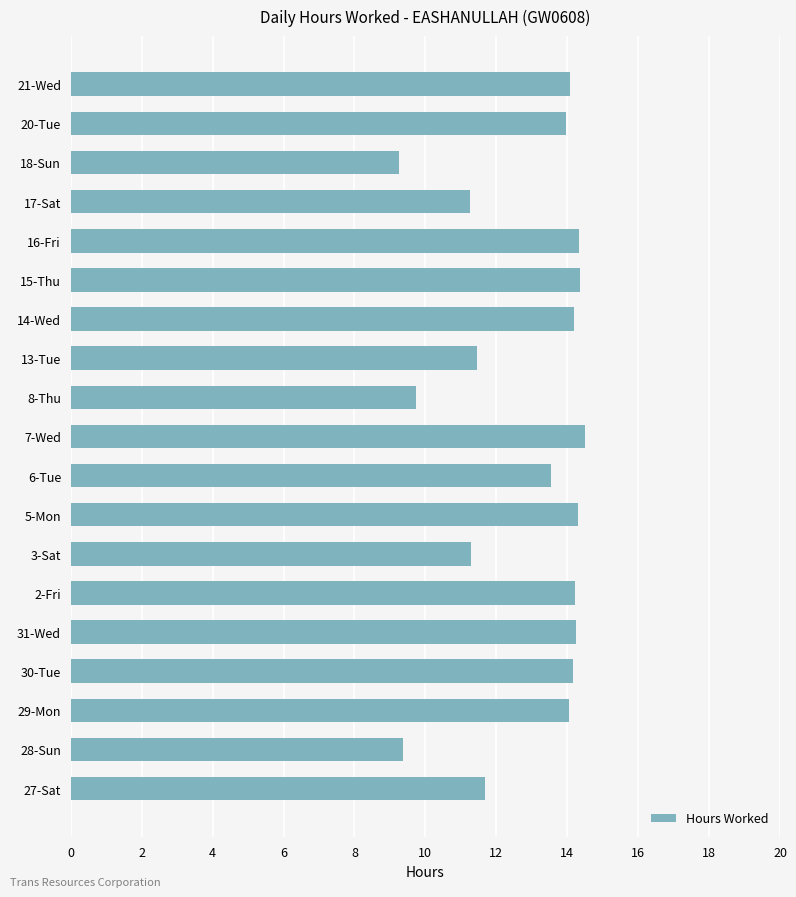

What is the maximum value shown in the chart?

14.5